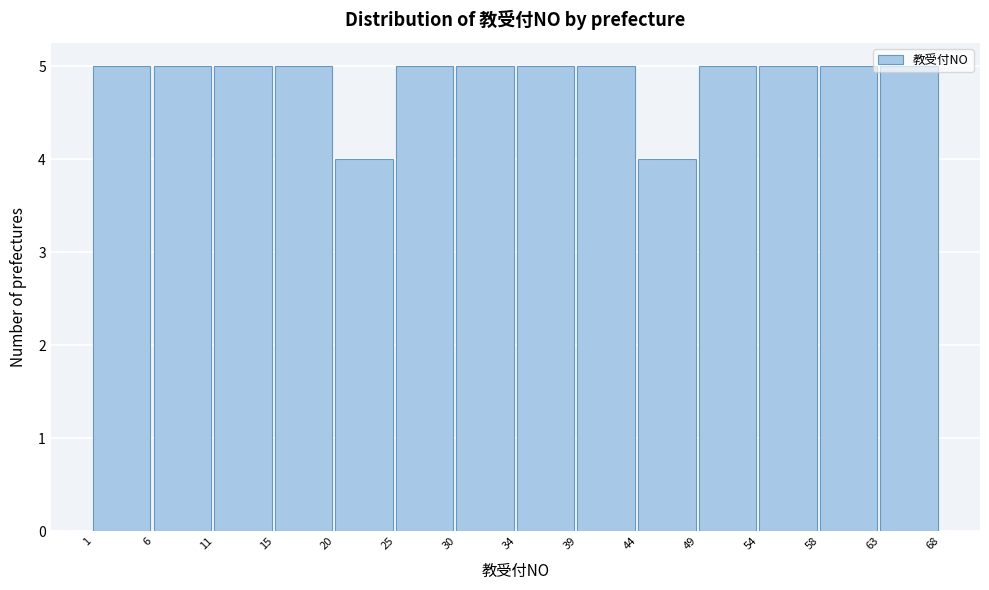

How tall is the bar that spans 15 to 20 on the x-axis? The values are not printed on the chart, so give them approximately, as read against the axis.

5